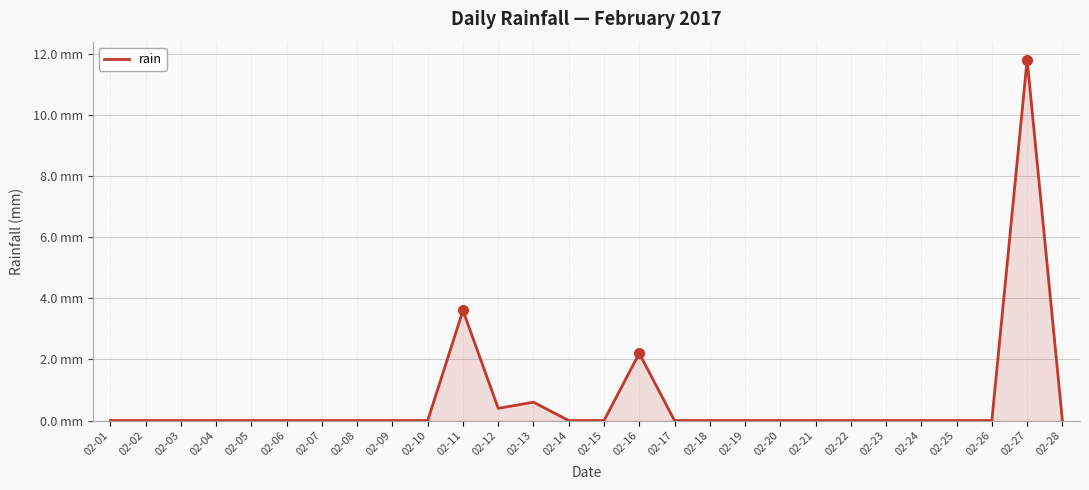

Does the chart display data point markers on the line(s)?

No